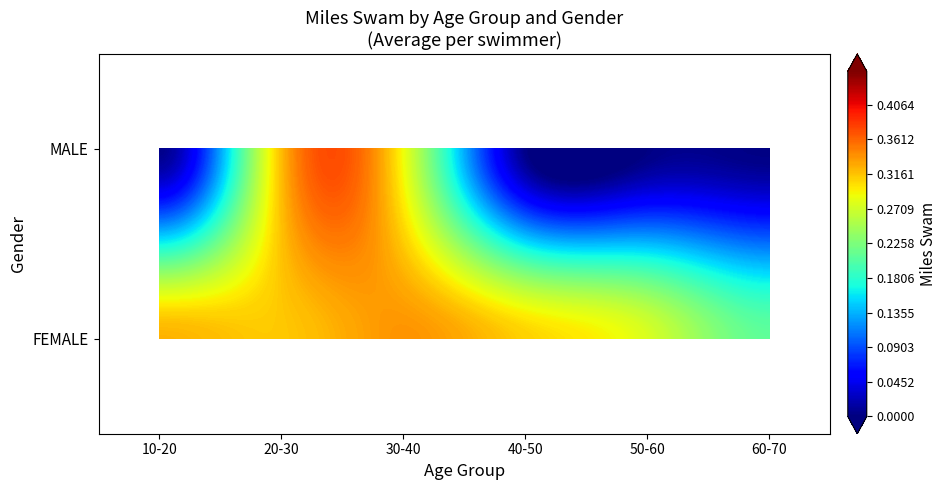

What value does the data have at 14_FEMALE?

0.3